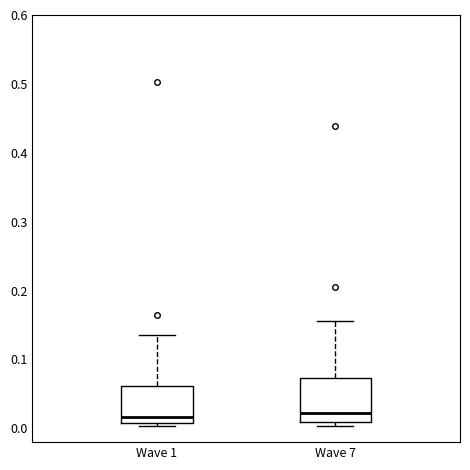

Reading left to right, transcribe this box plot: for each box, give where its median line is, the range the box spans, and where its two whiskers end, as read against the y-axis. The values are not printed on the chart, so give them approximately, as read against the axis.

Wave 1: median 0.02, box 0.01 to 0.06, whiskers 0.00 to 0.14
Wave 7: median 0.02, box 0.01 to 0.07, whiskers 0.00 to 0.16